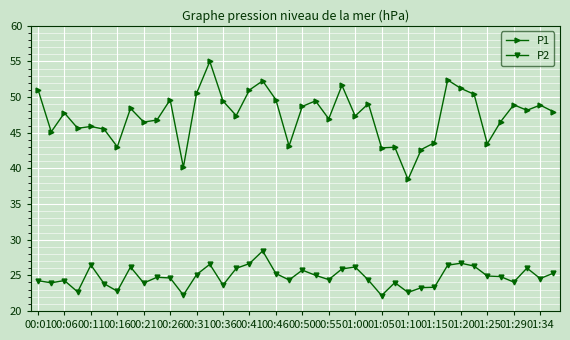

List the series in order of their overall mean, lowest first.

P2, P1